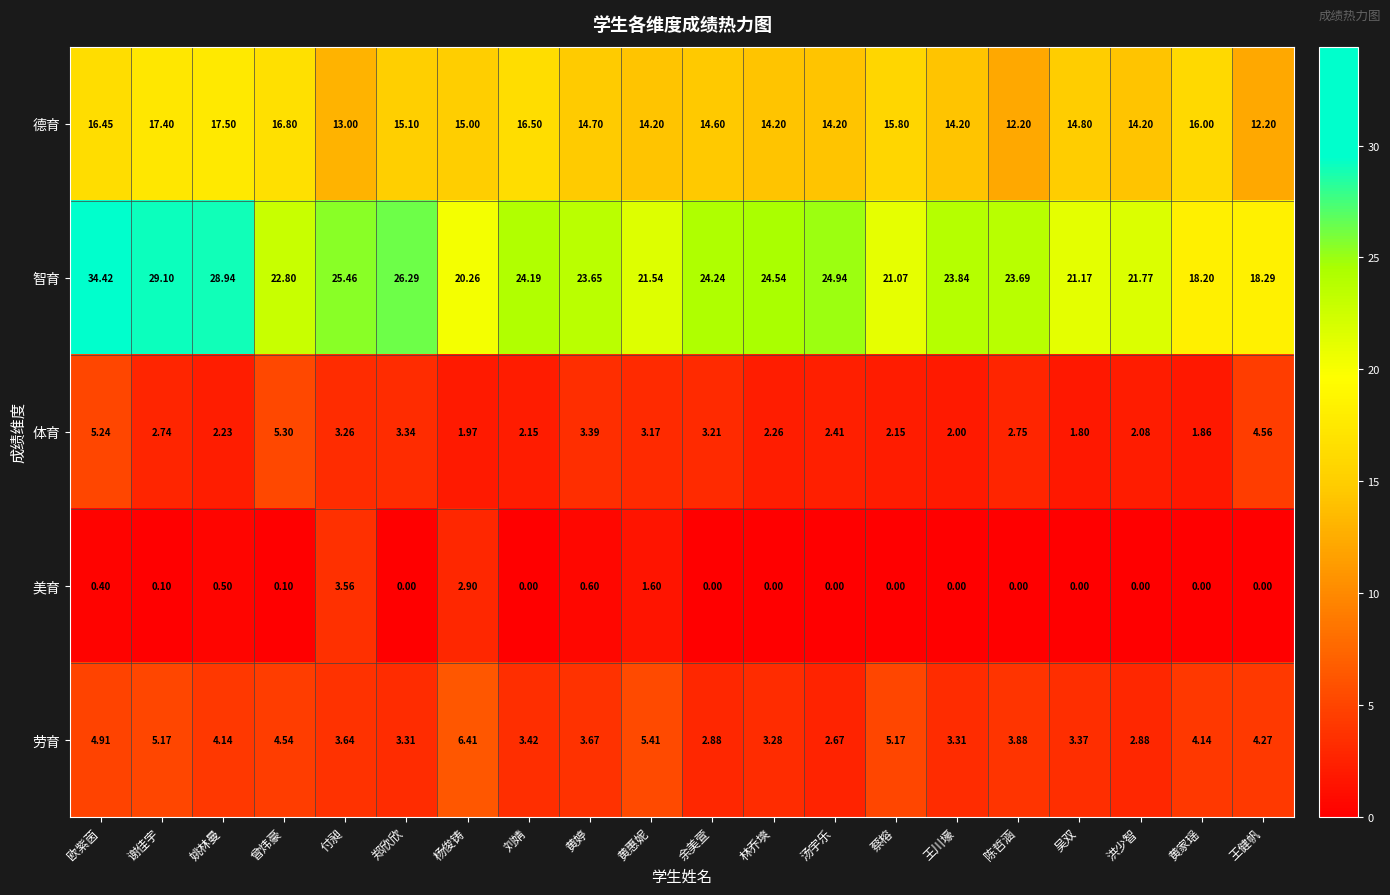

At which category does the chart reach its peak across all series?

欧紫茵